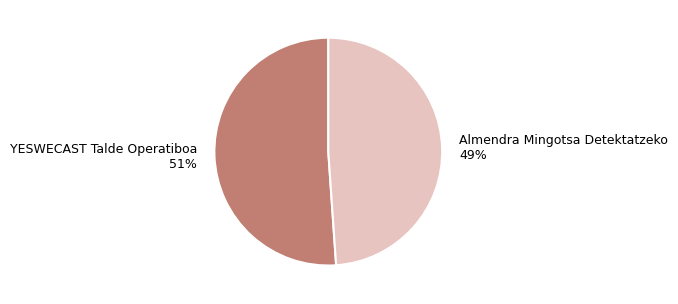

True or false: YESWECAST Talde Operatiboa accounts for 51% of the total.

True